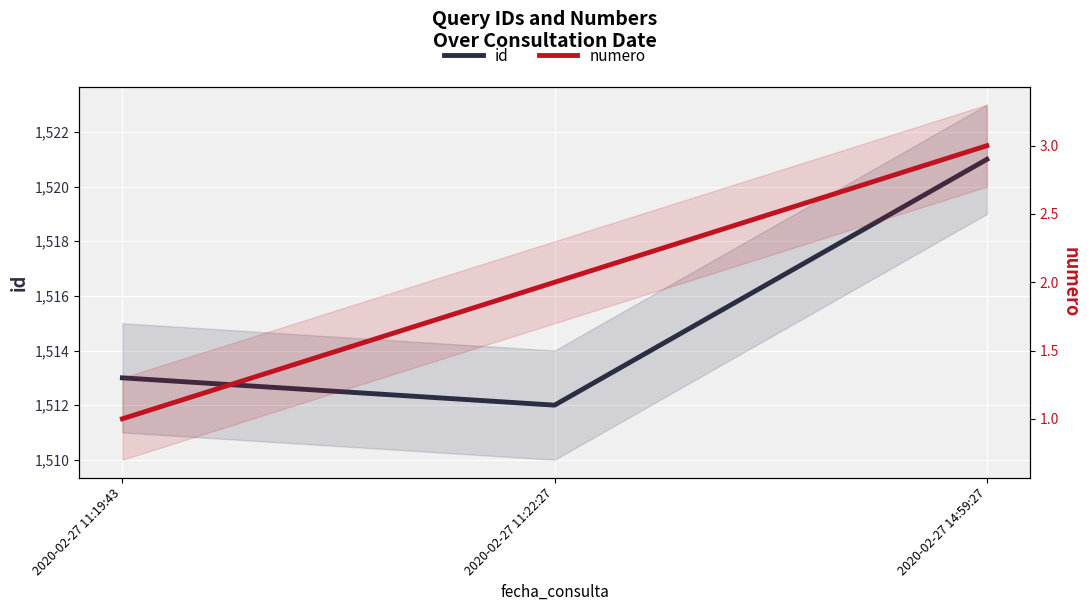

Count the number of data series in this chart.

2